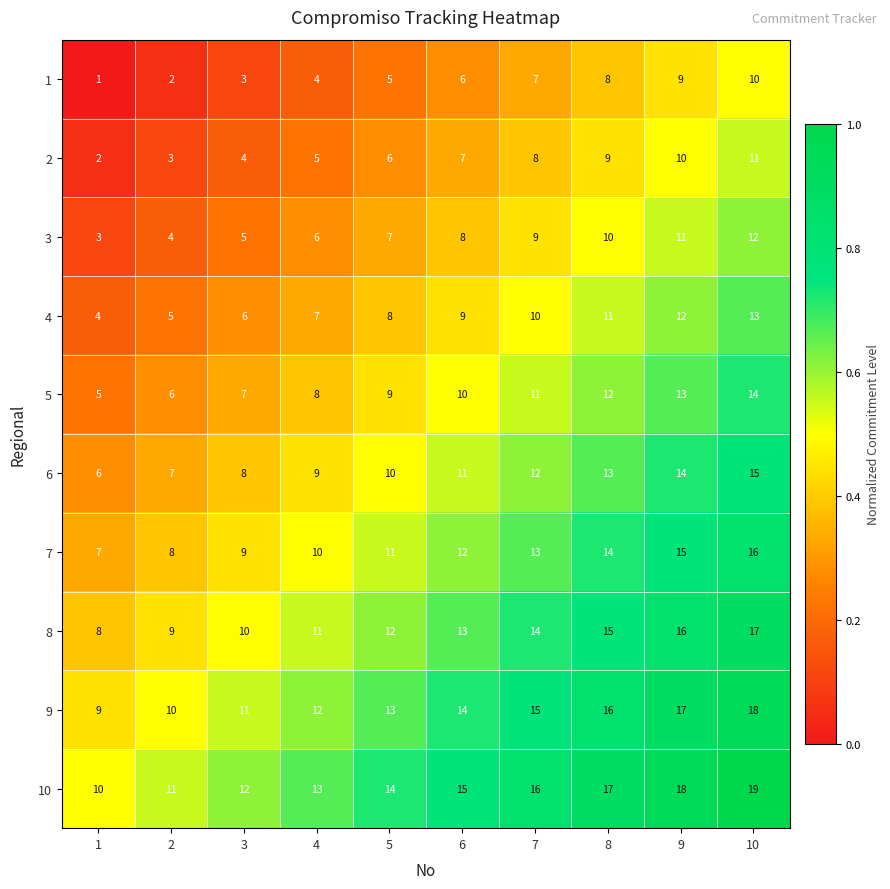

Is it true that 3 equals 14 at 6?

False